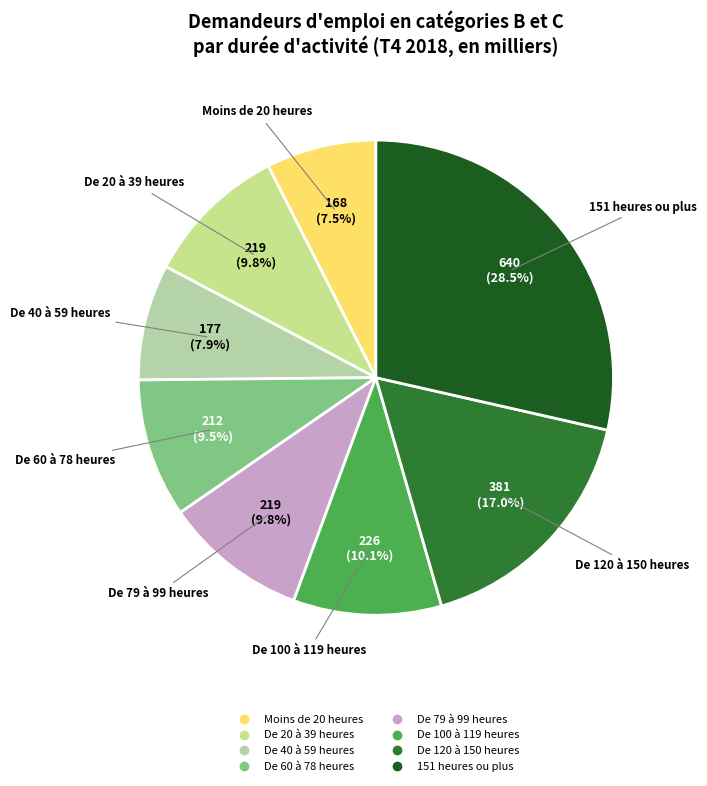

To the nearest percent, what portion does De 100 à 119 heures represent?

10%